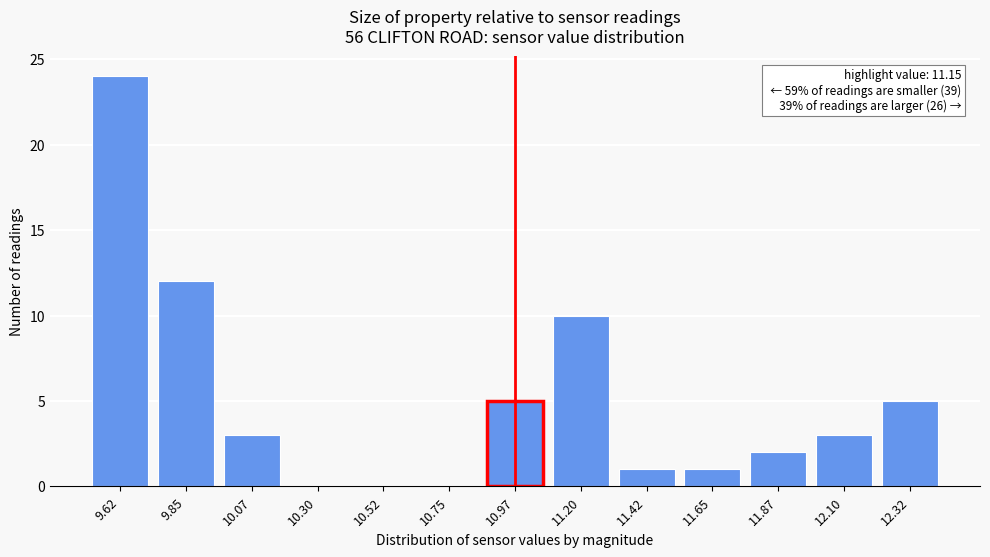

Reading right to left, extract all data points from this chart.

12.32=5	12.10=3	11.87=2	11.65=1	11.42=1	11.20=10	10.97=5	10.75=0	10.52=0	10.30=0	10.07=3	9.85=12	9.62=24